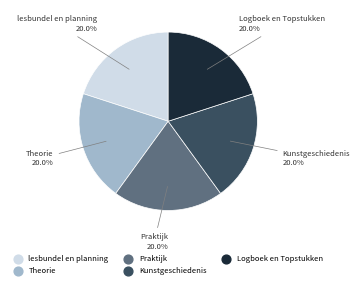

Do lesbundel en planning and Theorie together represent more than half of the pie?

No